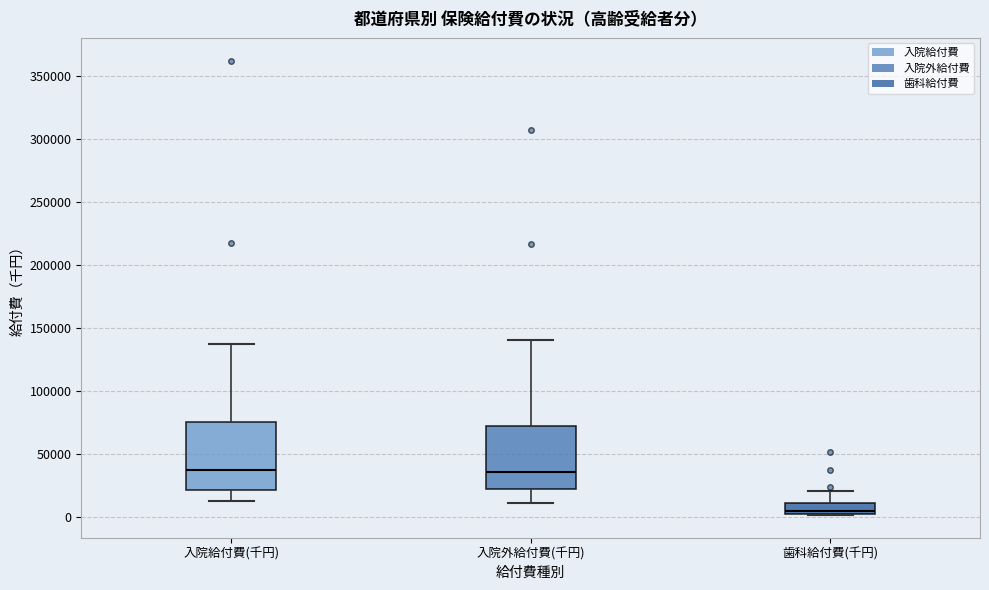

Reading left to right, transcribe this box plot: for each box, give where its median line is, the range the box spans, and where its two whiskers end, as read against the y-axis. The values are not printed on the chart, so give them approximately, as read against the axis.

入院給付費(千円): median 35000, box 20000 to 75000, whiskers 15000 to 140000
入院外給付費(千円): median 35000, box 20000 to 75000, whiskers 10000 to 140000
歯科給付費(千円): median 5000 (just above the box's lower edge), box 5000 to 10000, whiskers 0 to 20000